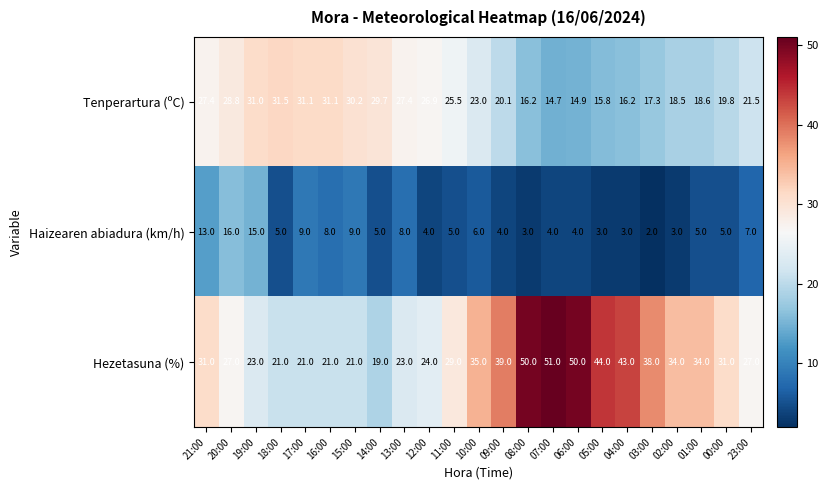

Which series has the widest spread of values?

Hezetasuna (%)